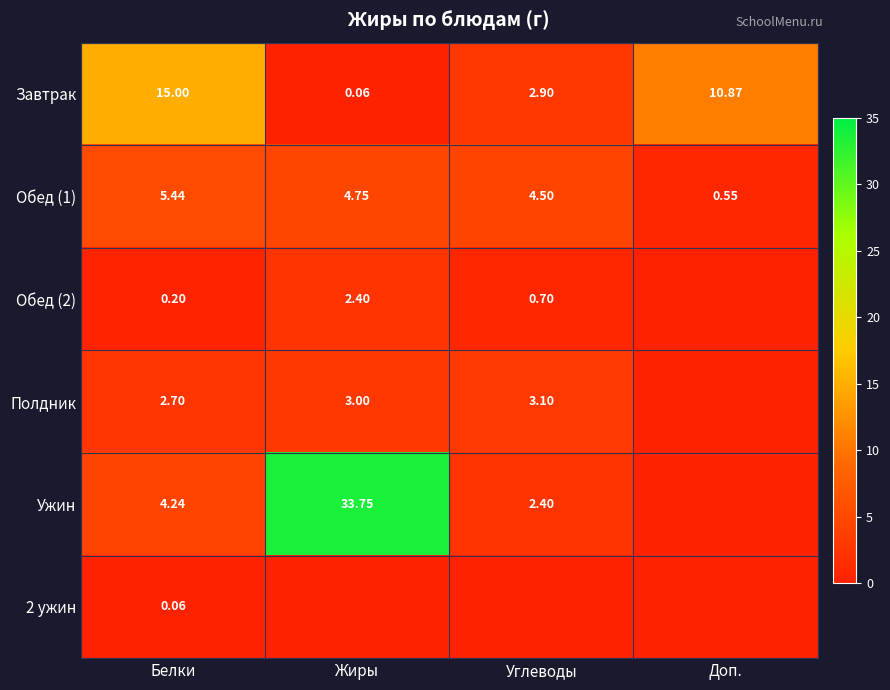

At how many categories does at least one series exceed 23?

1